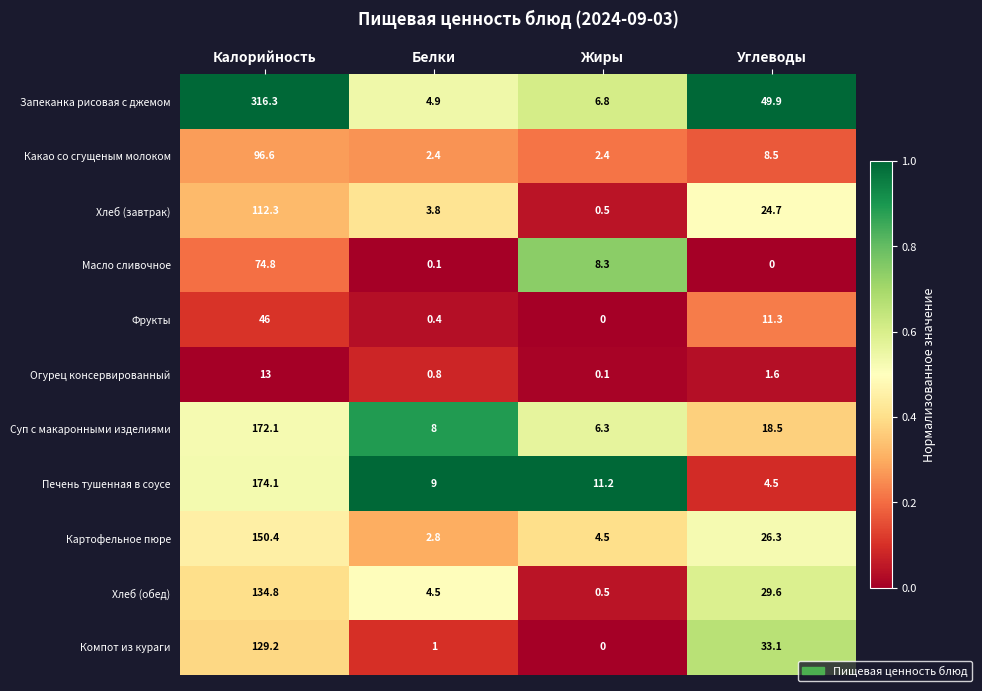

Count the number of categories in the chart.

4